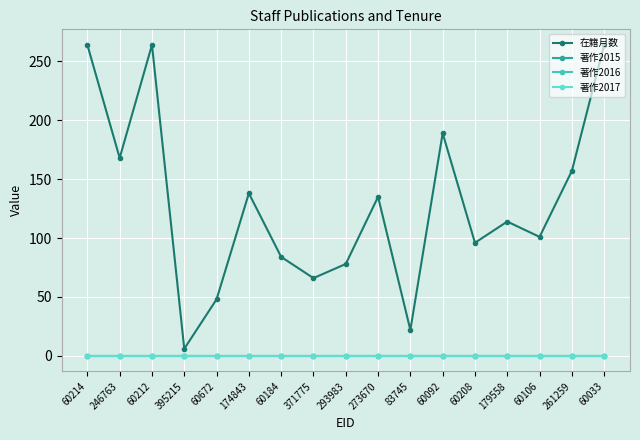

At 261259, list the series in order from largest to smallest.

在籍月数, 著作2015, 著作2016, 著作2017